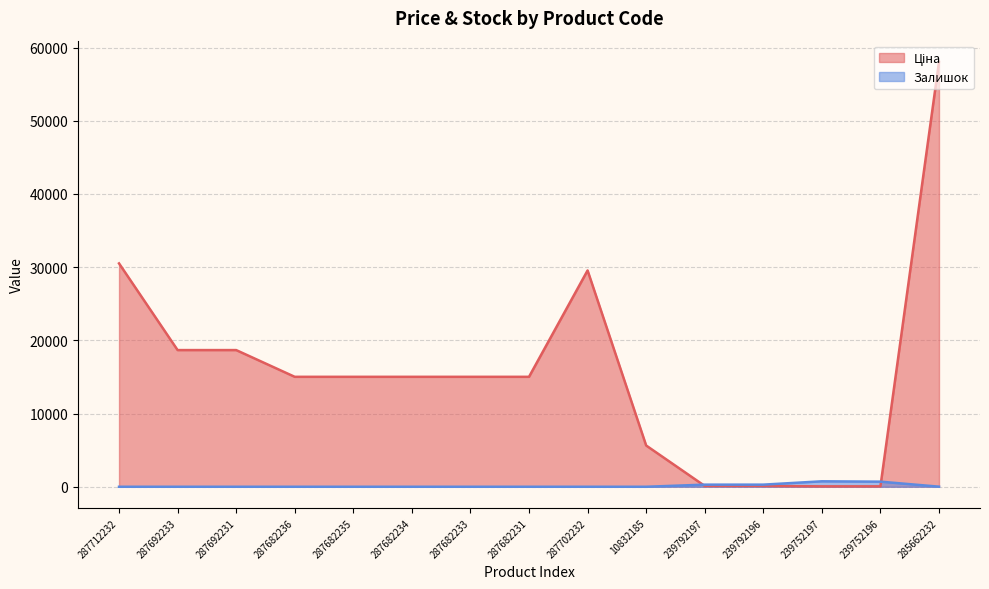

What are all the series names shown in the legend?

Ціна, Залишок